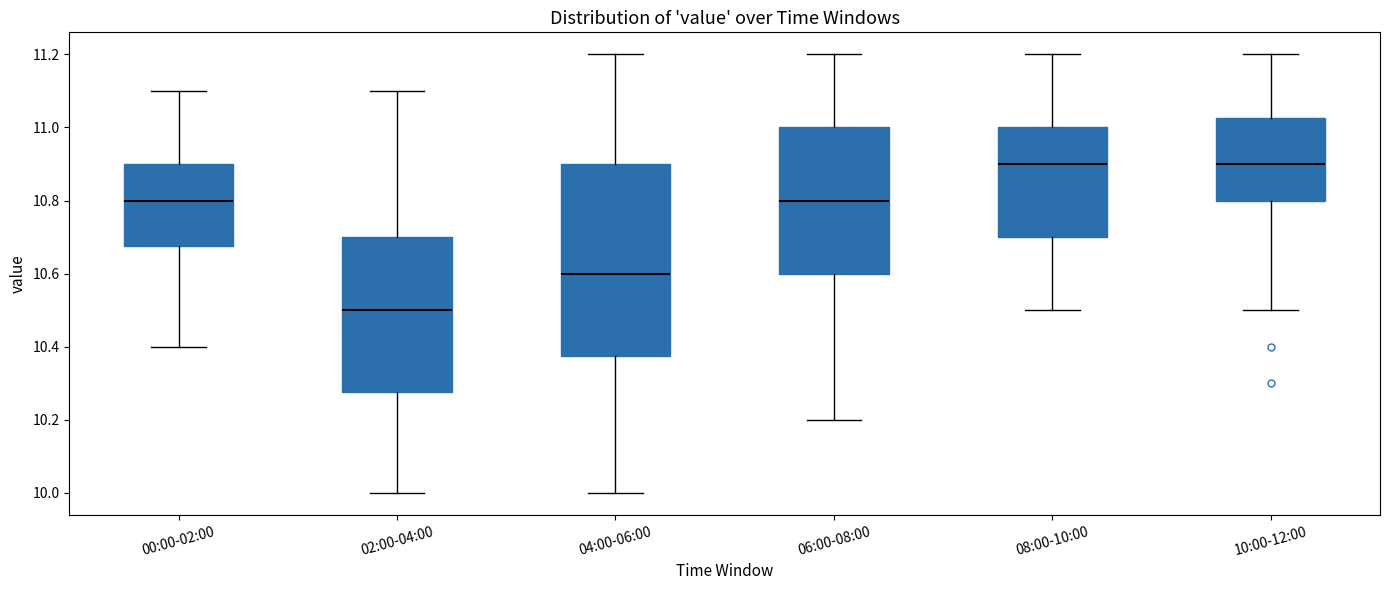

Where does the median line of the box for 08:00-10:00 sit on the y-axis? The values are not printed on the chart, so give them approximately, as read against the axis.

10.90